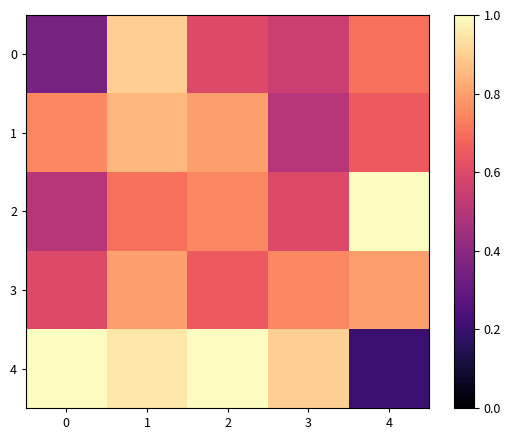

Which label corresponds to the smallest value in the chart?

4